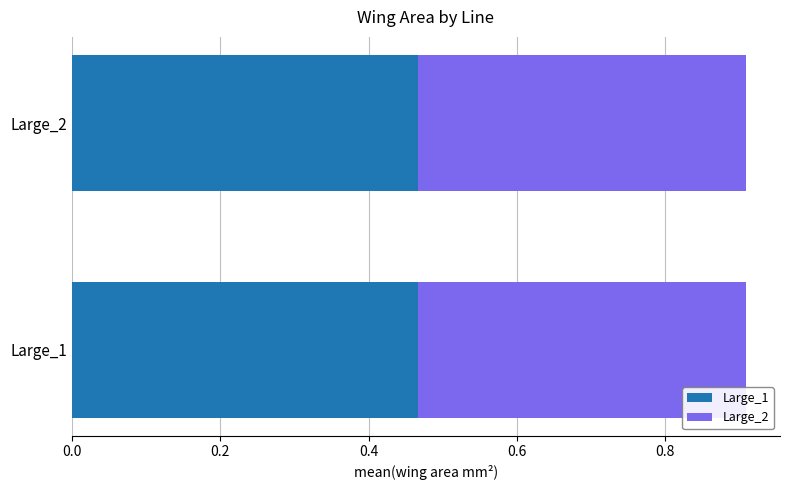

The value of Large_1 at Large_1 is 0.3. True or false?

False